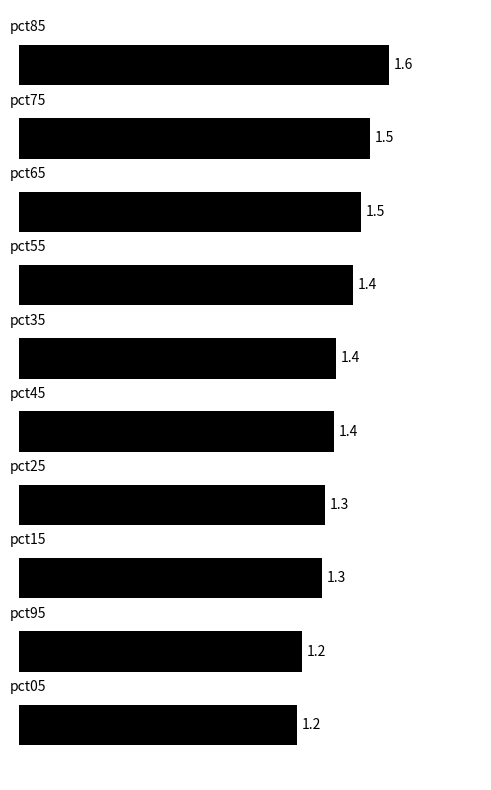

How many values are between 1 and 2?

10